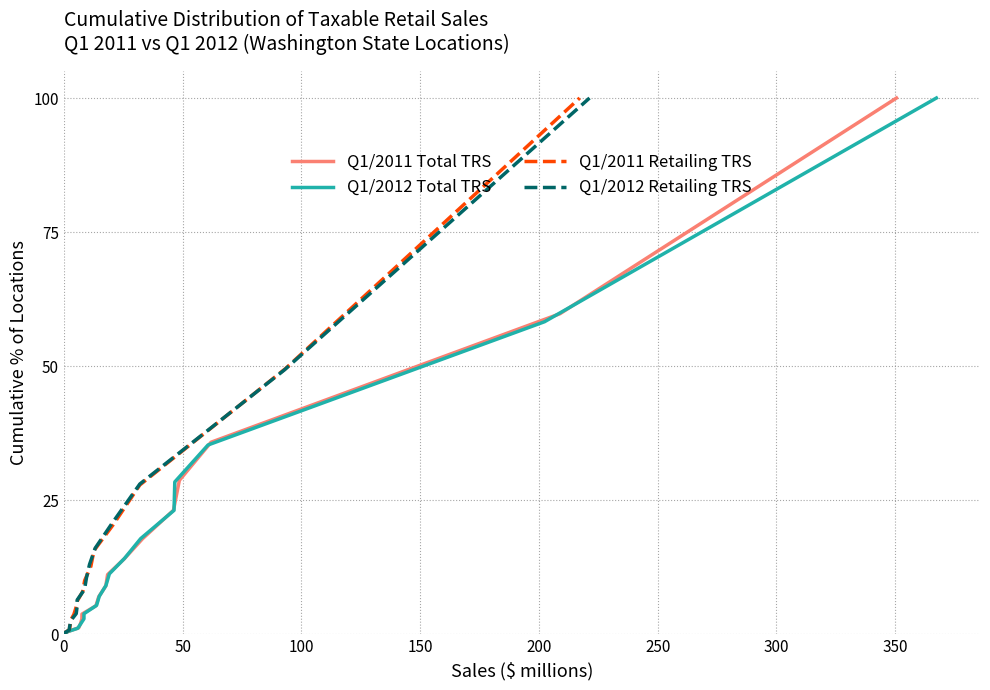

What is the highest value of the Q1/2011 Retailing TRS series?

100.0